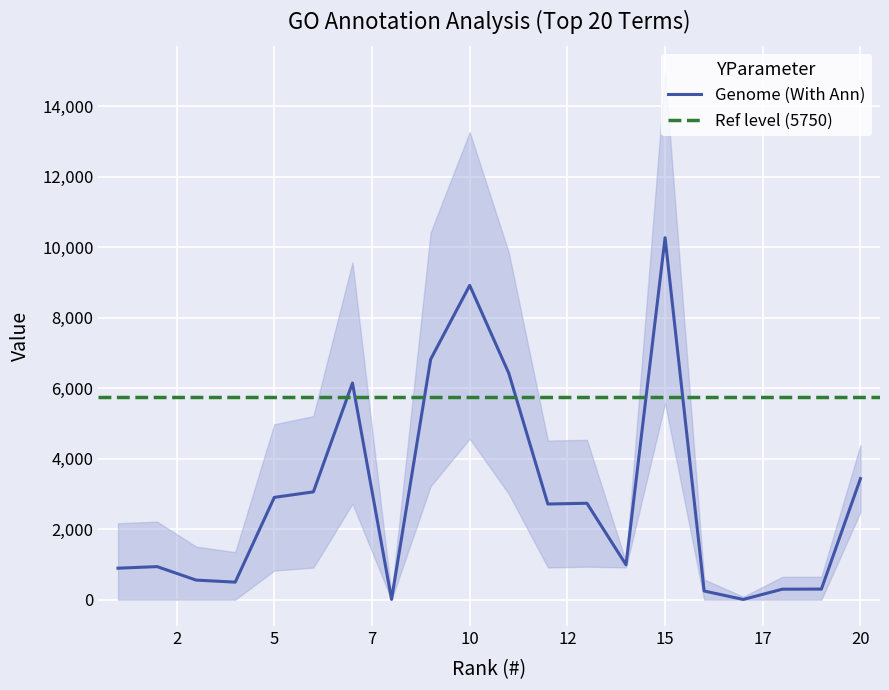

Rank the categories by Genome (With Ann) value from highest to lowest.

15, 10, 9, 11, 7, 20, 6, 5, 13, 12, 14, 2, 1, 3, 4, 19, 18, 16, 8, 17